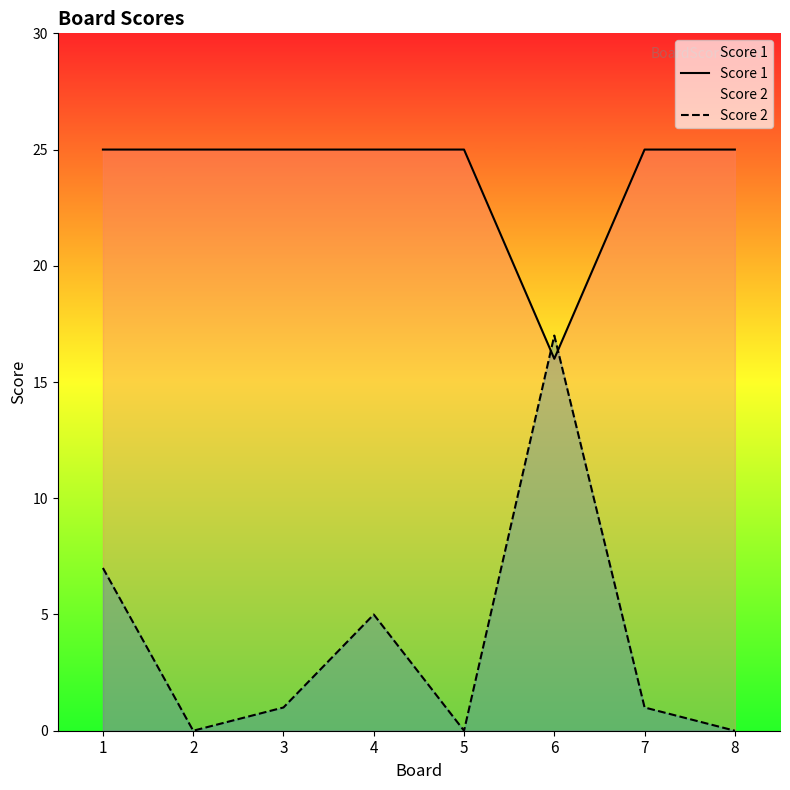

Does the chart display data point markers on the line(s)?

No